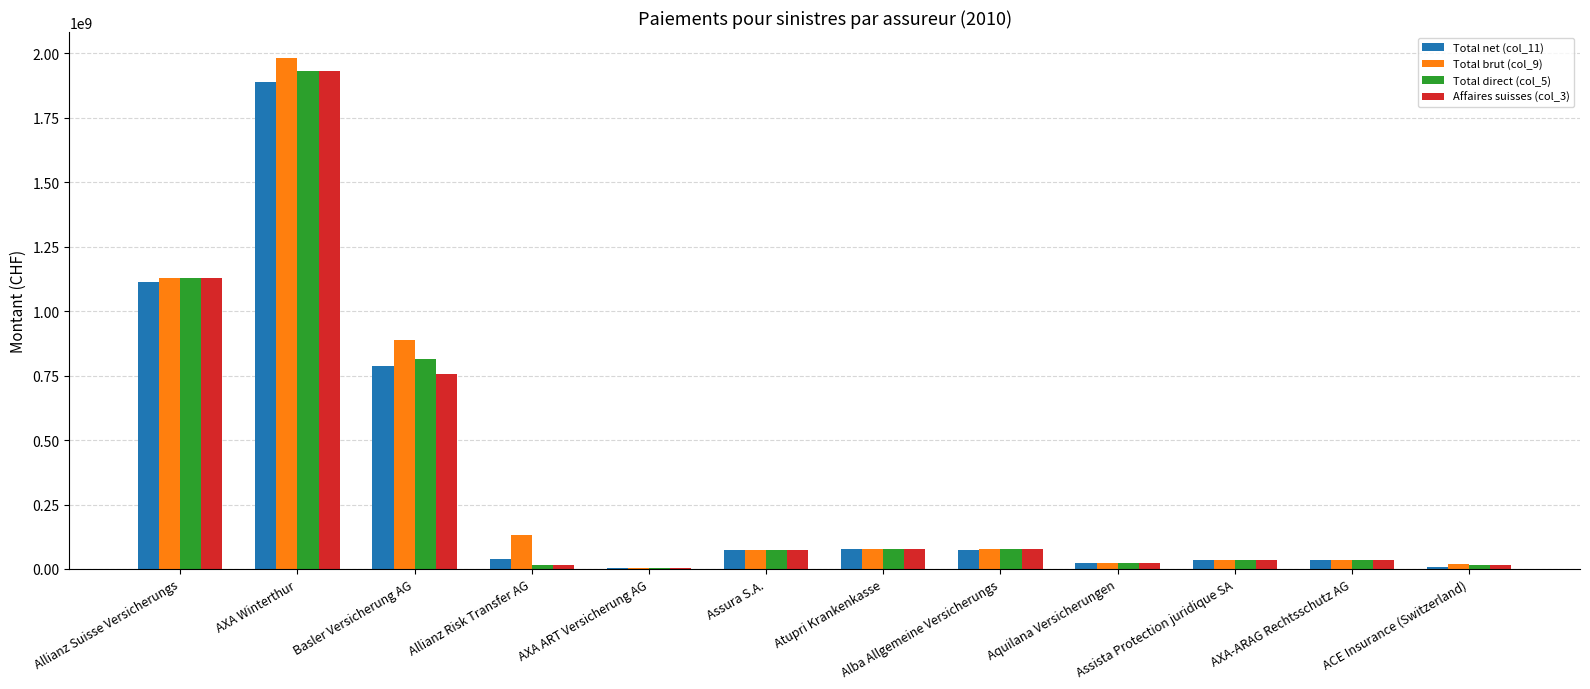

Is it true that Affaires suisses (col_3) equals 77789198 at Atupri Krankenkasse?

True